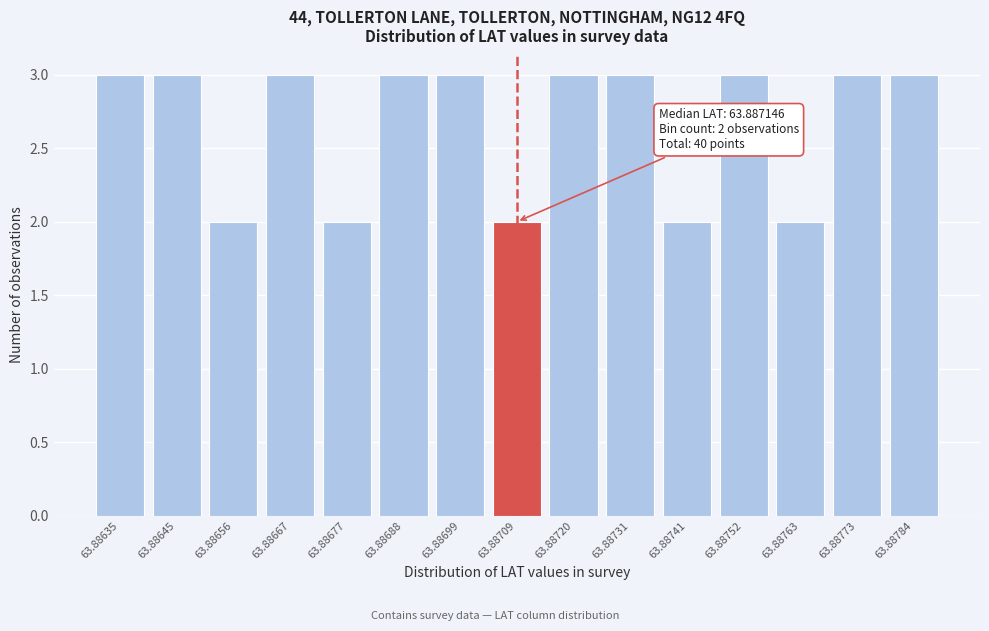

Reading left to right, what are all the values shown in this chart?

3	3	2	3	2	3	3	2	3	3	2	3	2	3	3